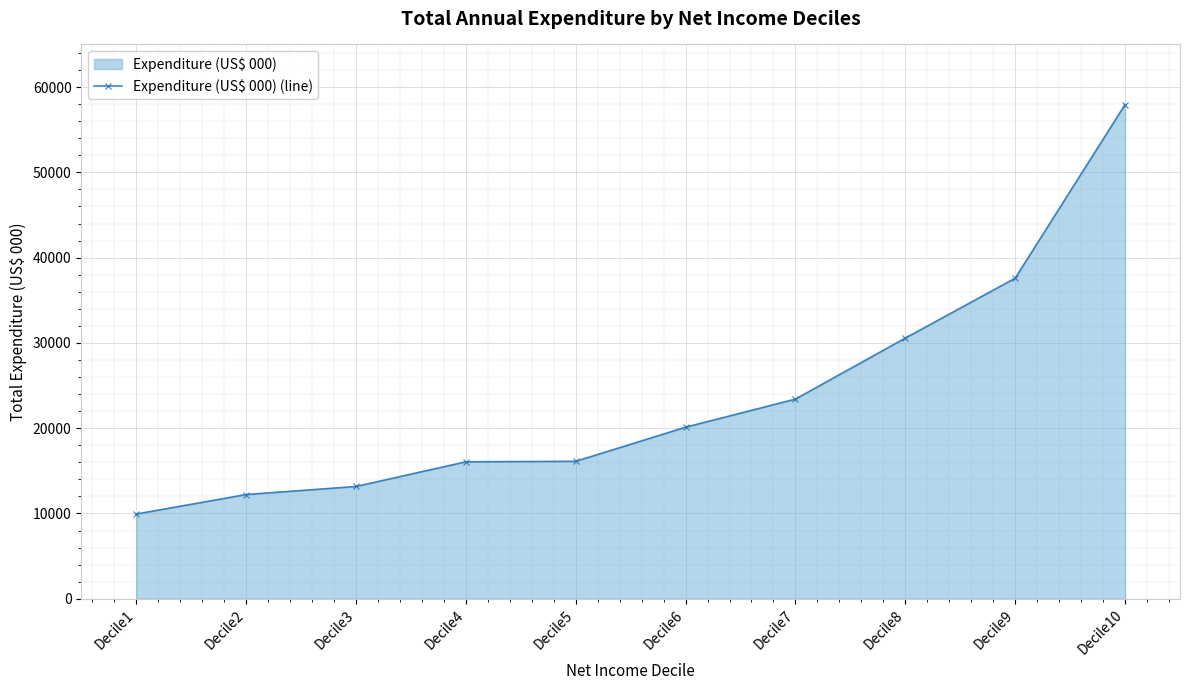

Which has a higher value, Decile3 or Decile6?

Decile6